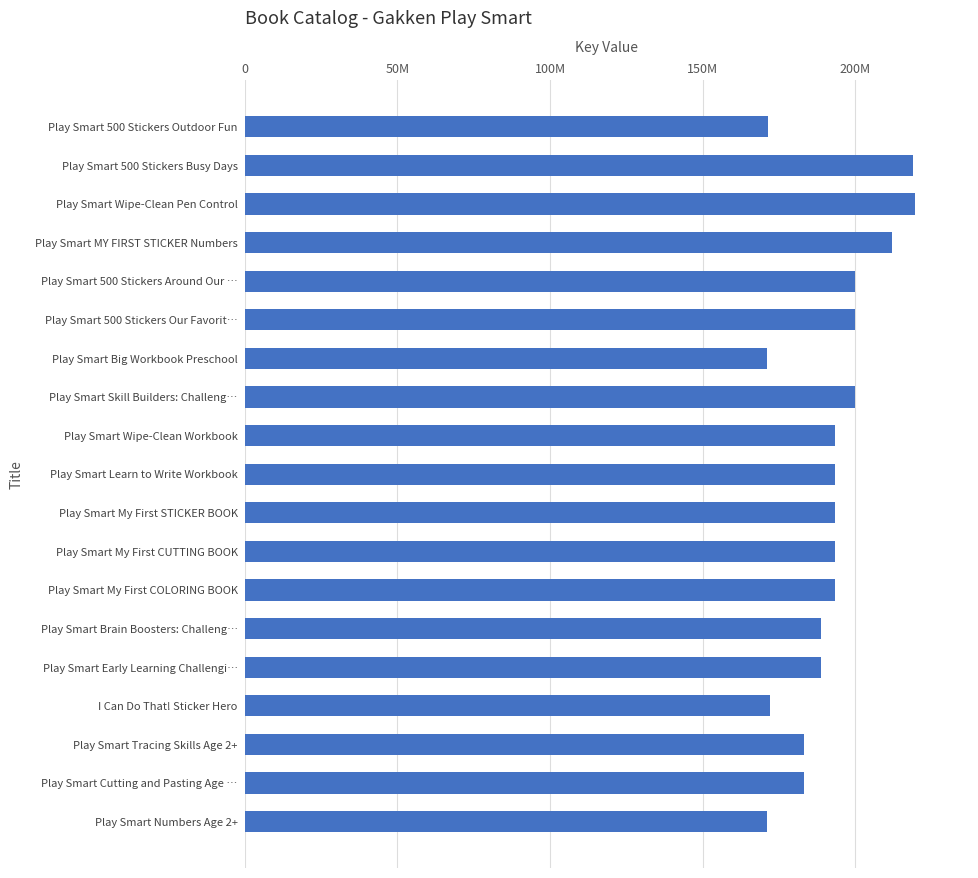

The chart shows a value of 193478460 at Play Smart My First COLORING BOOK. True or false?

True